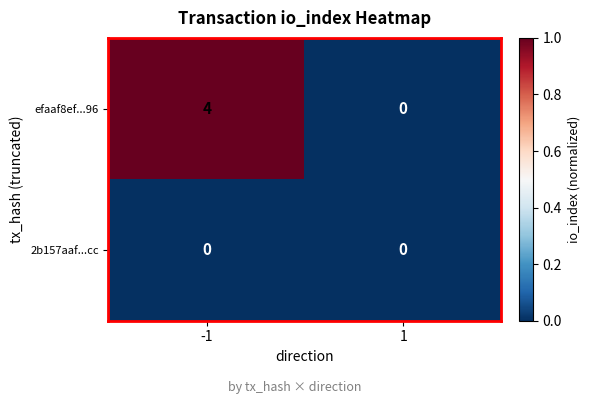

Which series changed the most between -1 and 1?

efaaf8ef...96